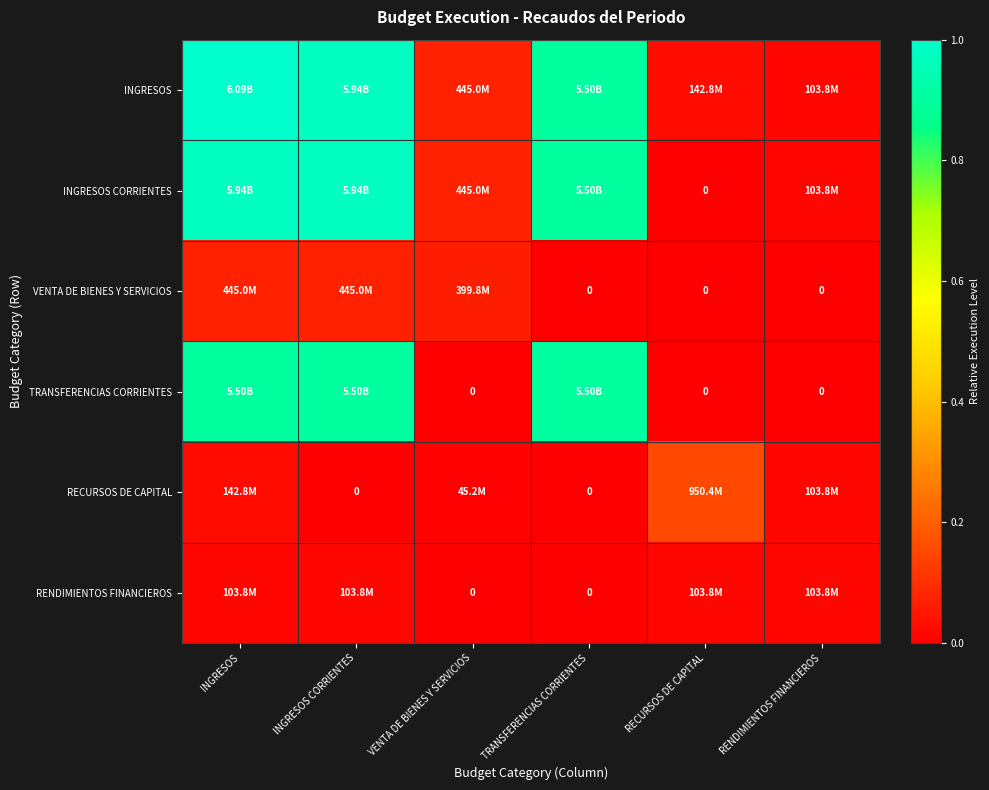

Between TRANSFERENCIAS CORRIENTES and VENTA DE BIENES Y SERVICIOS, which is larger?

TRANSFERENCIAS CORRIENTES